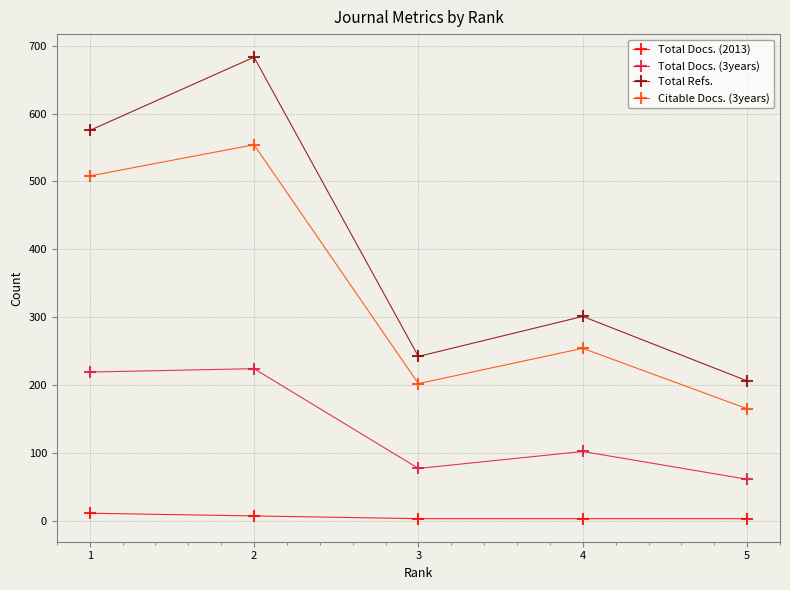

Reading right to left, list all the values displayed in this chart.

Total Docs. (2013): 5=3	4=3	3=3	2=7	1=11
Total Docs. (3years): 5=61	4=102	3=77	2=224	1=219
Total Refs.: 5=206	4=301	3=242	2=683	1=575
Citable Docs. (3years): 5=165	4=254	3=202	2=554	1=508